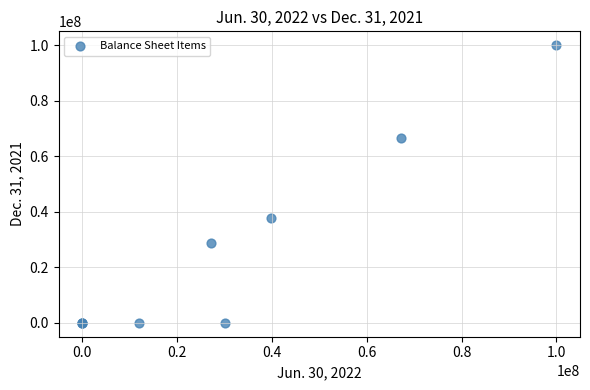

What Y value in the scatter plot is closest to 50000000?

37808540.0